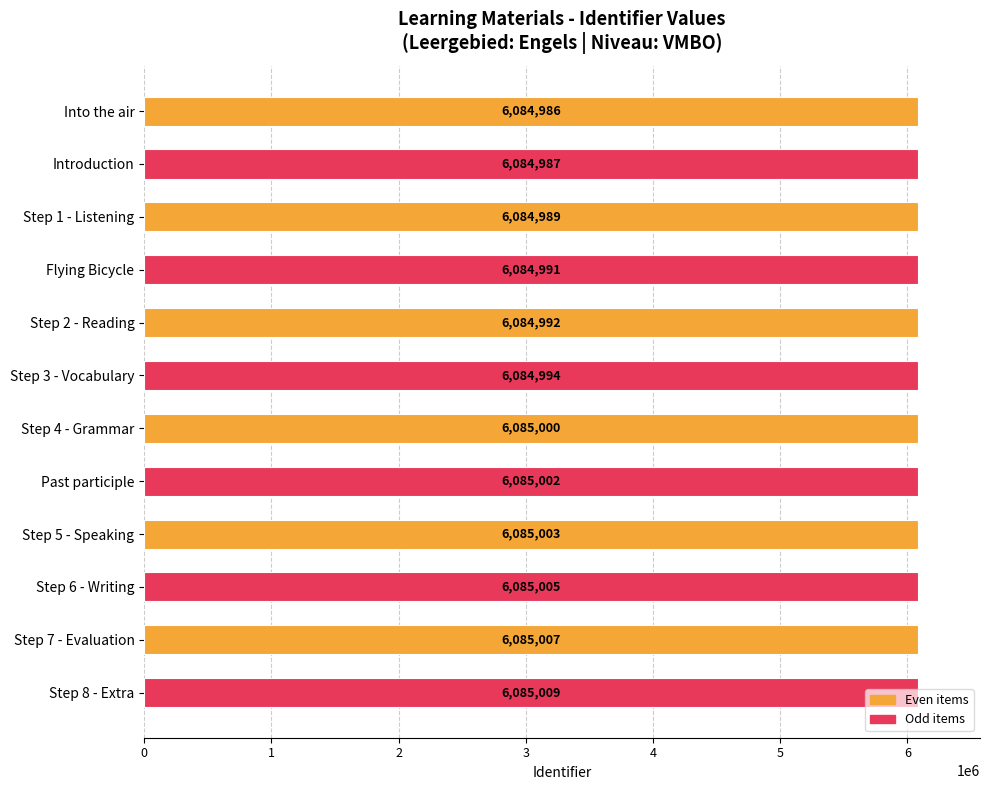

Rank the categories by value from highest to lowest.

Step 8 - Extra, Step 7 - Evaluation, Step 6 - Writing, Step 5 - Speaking, Past participle, Step 4 - Grammar, Step 3 - Vocabulary, Step 2 - Reading, Flying Bicycle, Step 1 - Listening, Introduction, Into the air